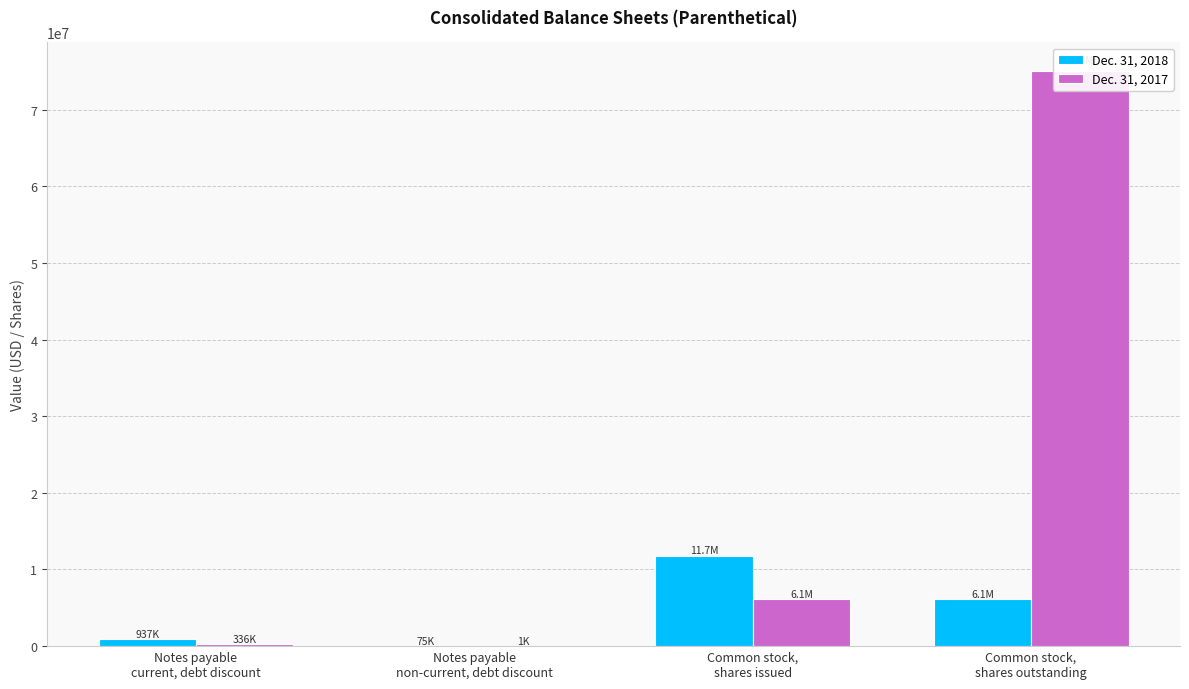

List the series in order of their peak value, highest first.

Dec. 31, 2017, Dec. 31, 2018